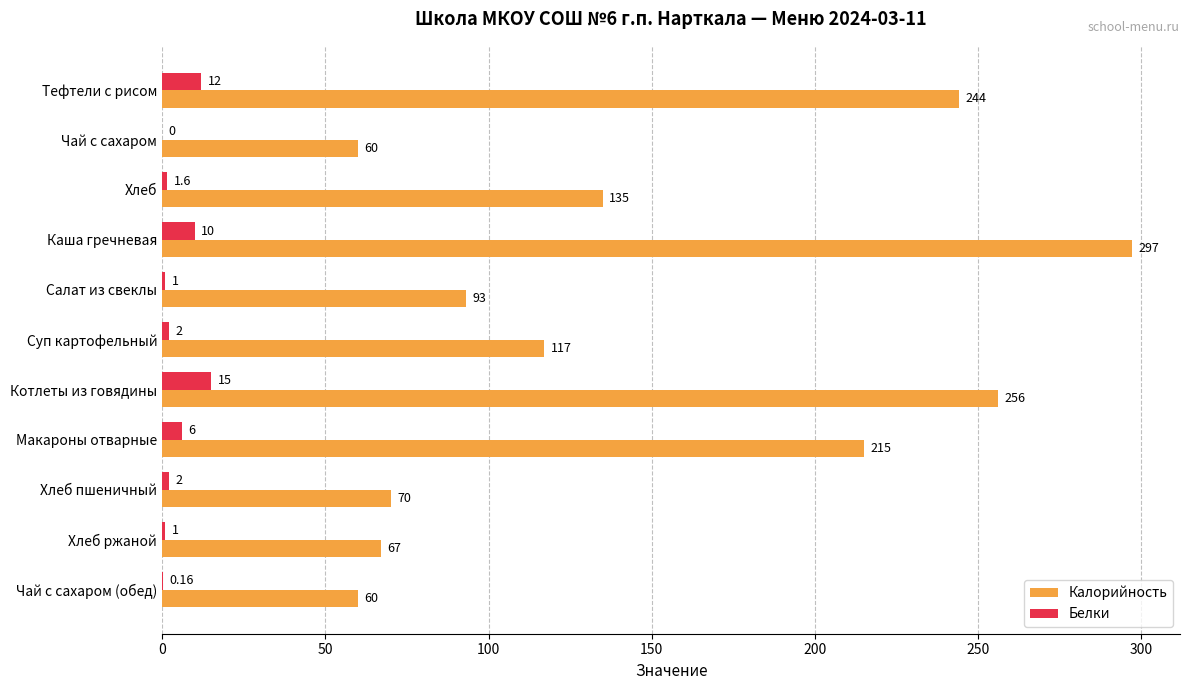

Is the value of Белки at Макароны отварные greater than the value of Калорийность at Хлеб ржаной?

No